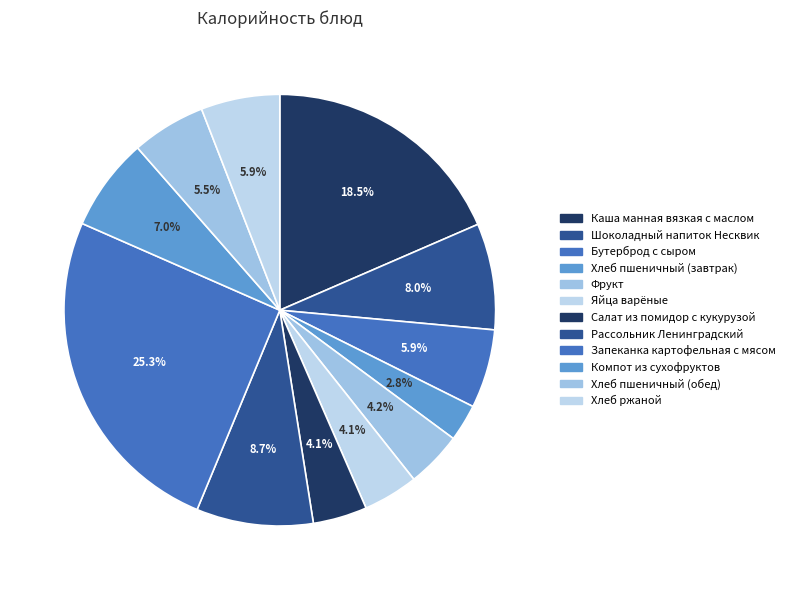

Which has a higher value, Хлеб пшеничный (завтрак) or Запеканка картофельная с мясом?

Запеканка картофельная с мясом